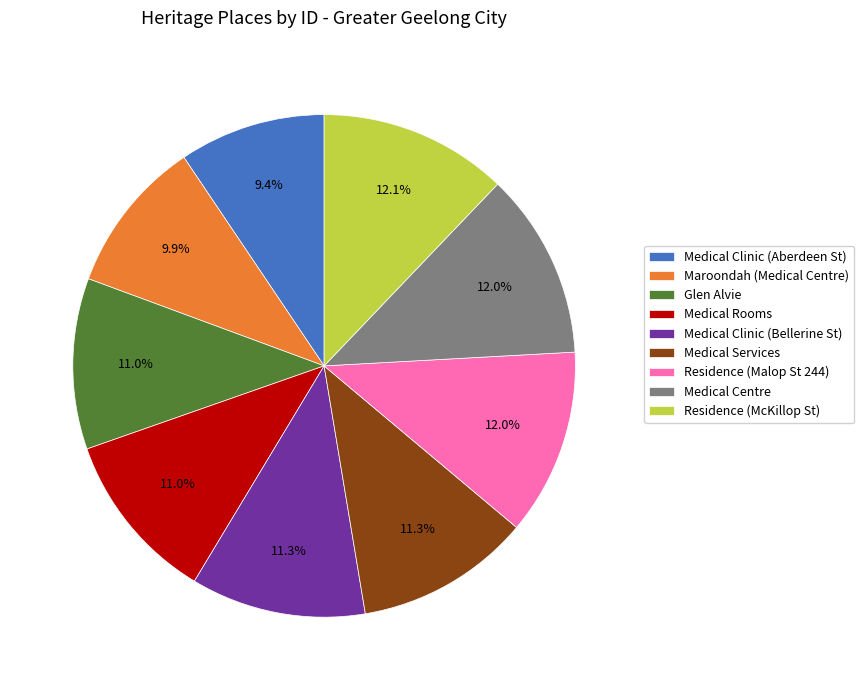

To the nearest percent, what is the difference between the Residence (McKillop St) and Medical Services slice percentages?

1%